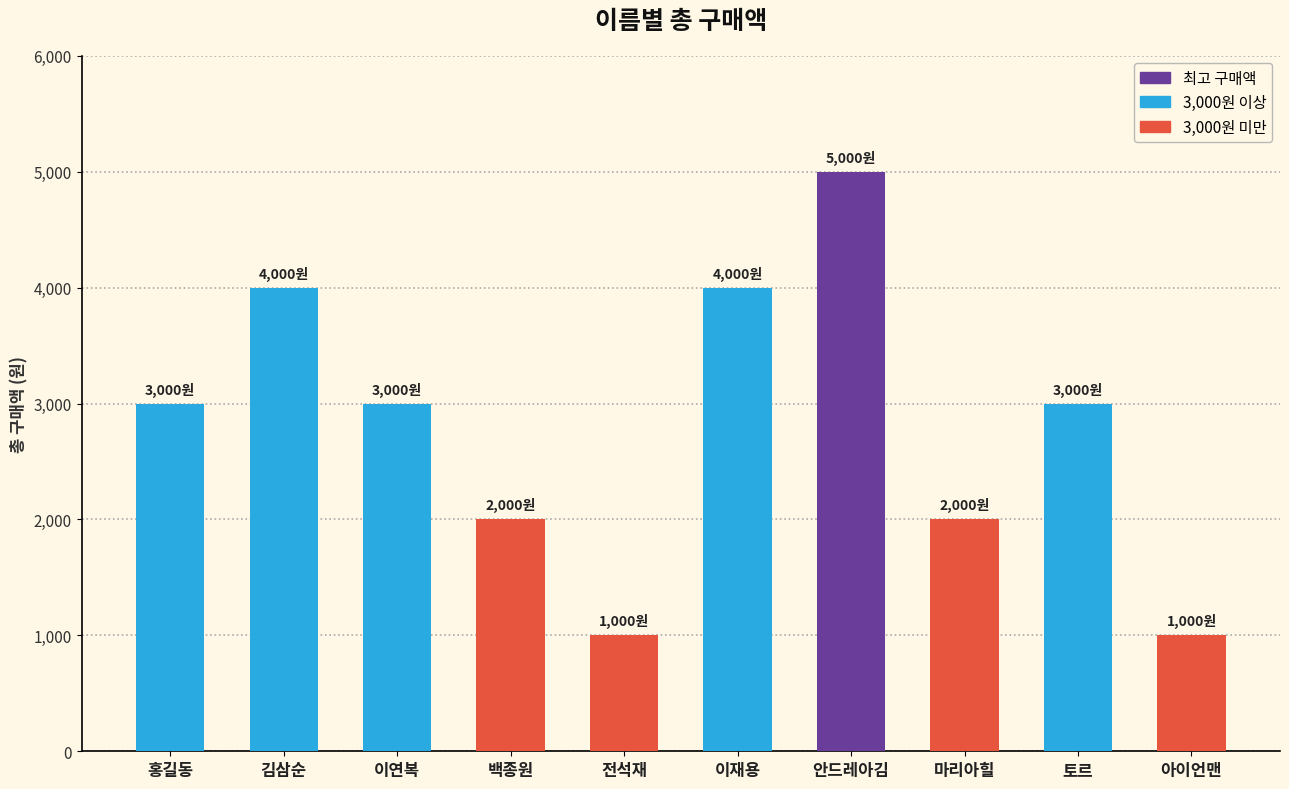

What is the label of the 7th bar from the right?

백종원